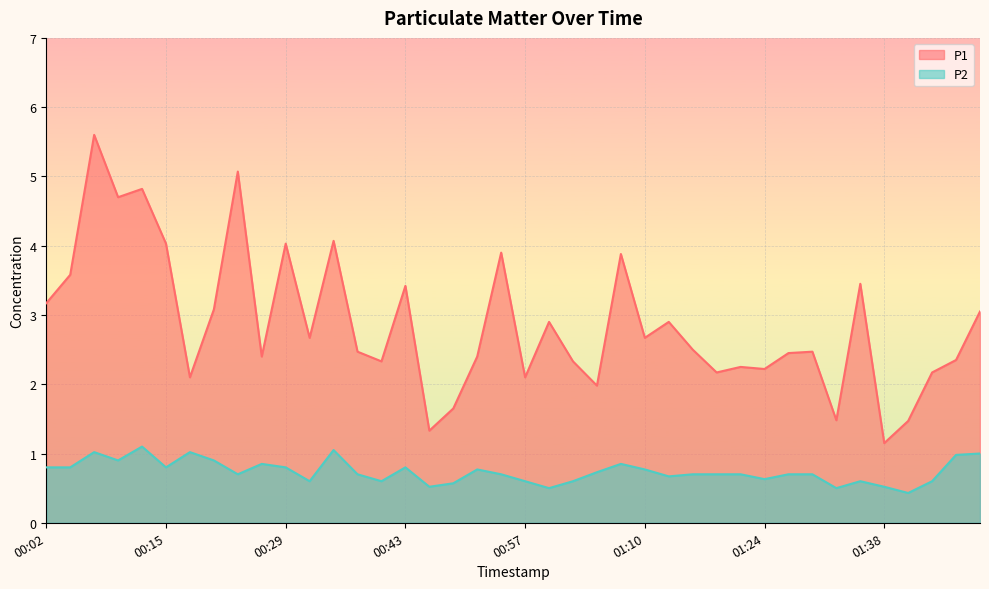

Is it true that P2 equals 0.8 at 00:15?

True